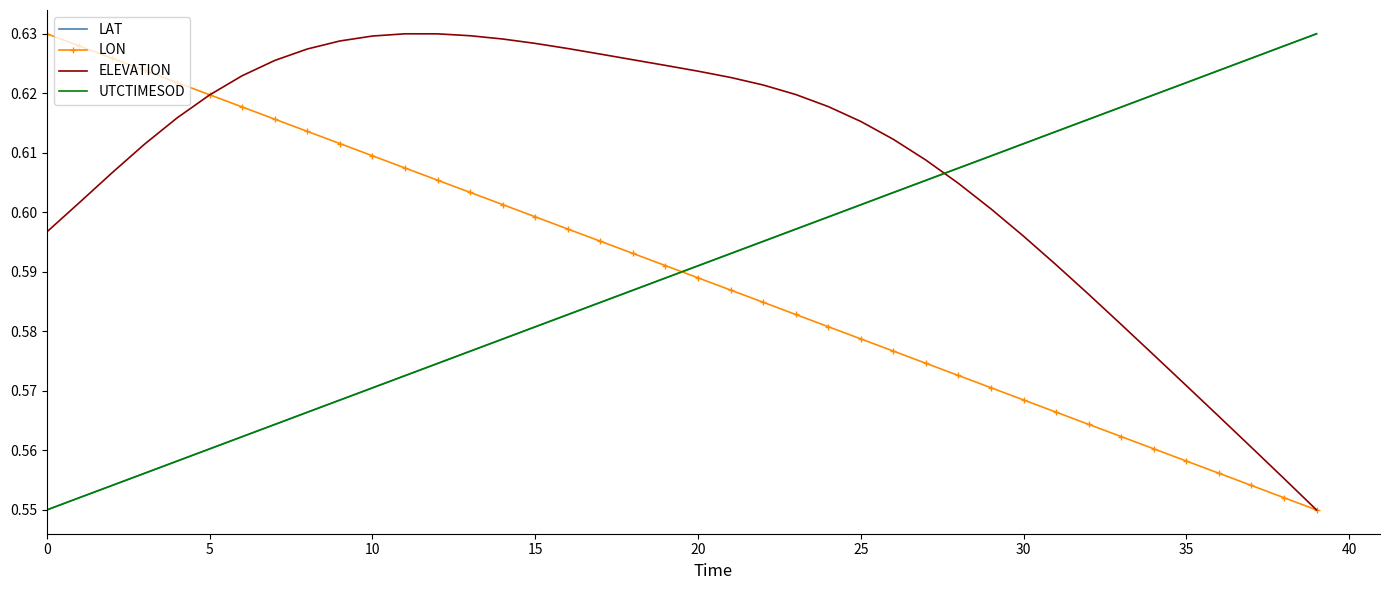

What is the difference between the maximum and minimum values in the LON series?

0.1